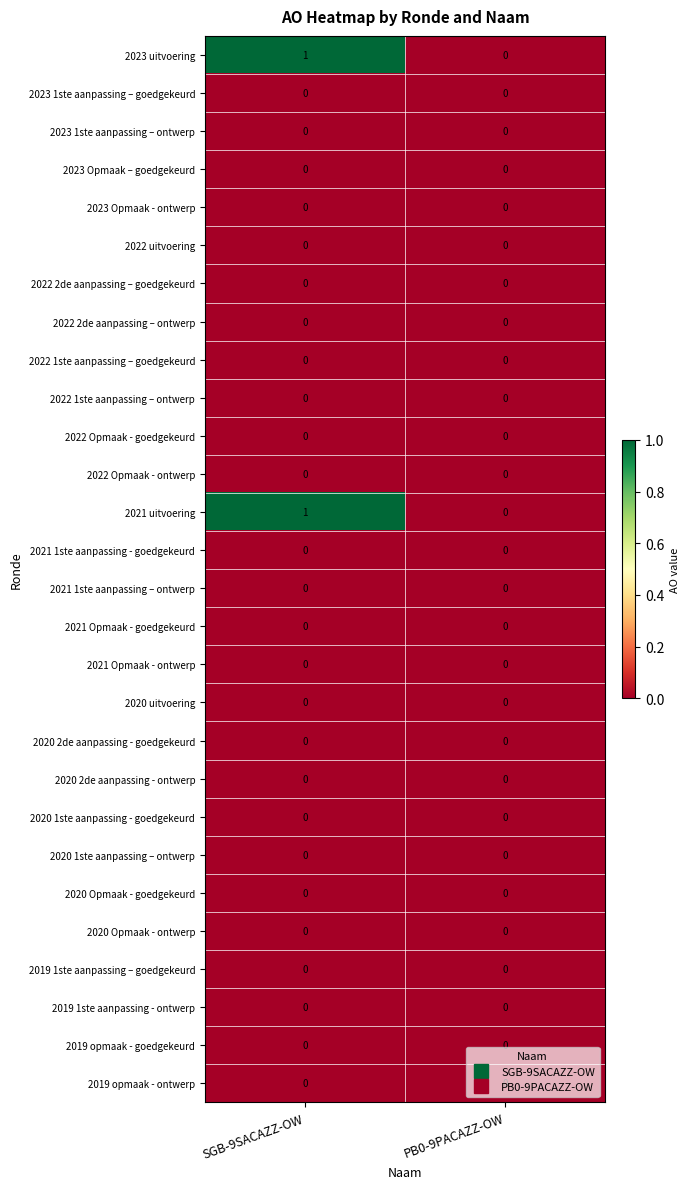

True or false: 2020 2de aanpassing - goedgekeurd has a value of 0 at SGB-9SACAZZ-OW.

True